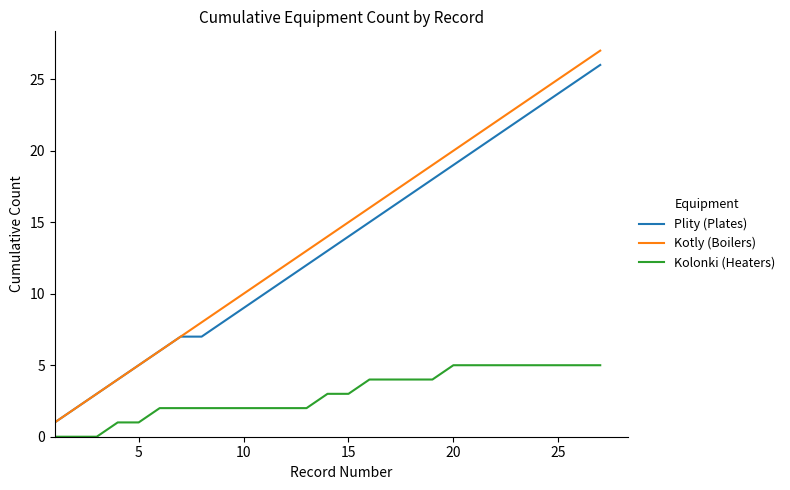

What is the greatest value displayed?

27